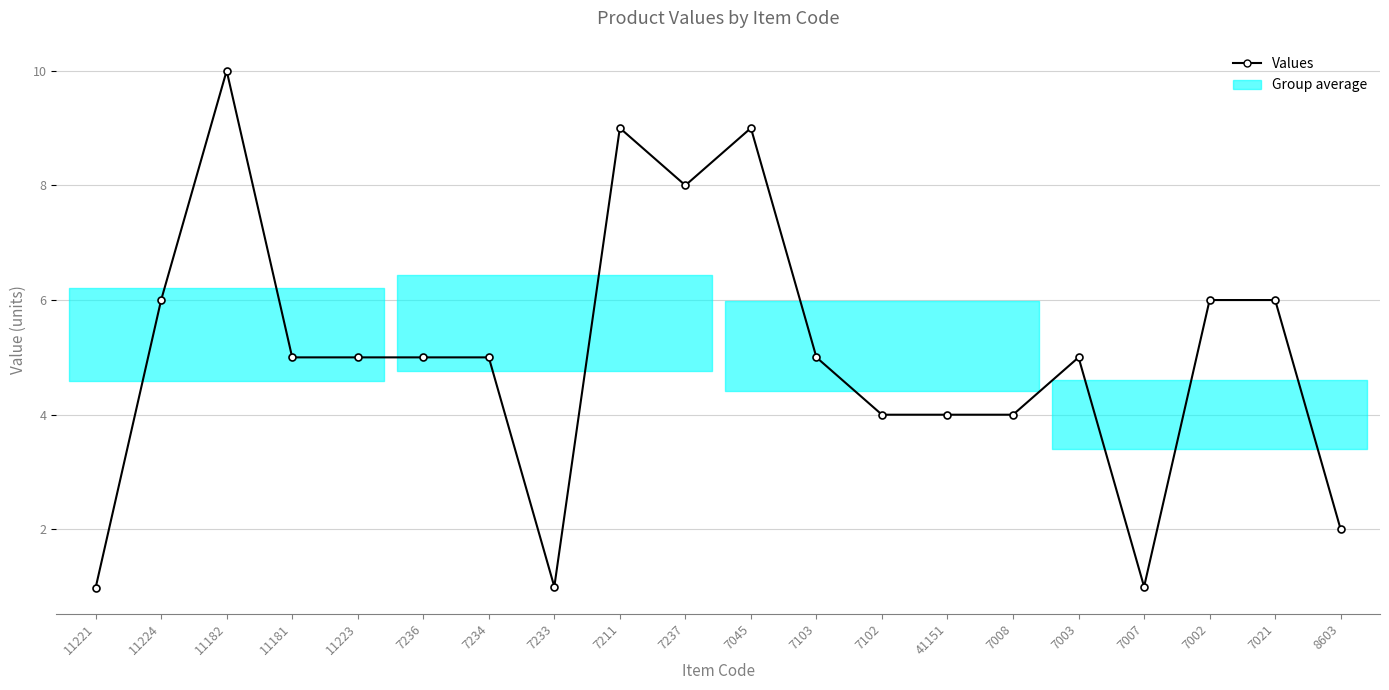

What is the label of the 2nd point from the left?

11224